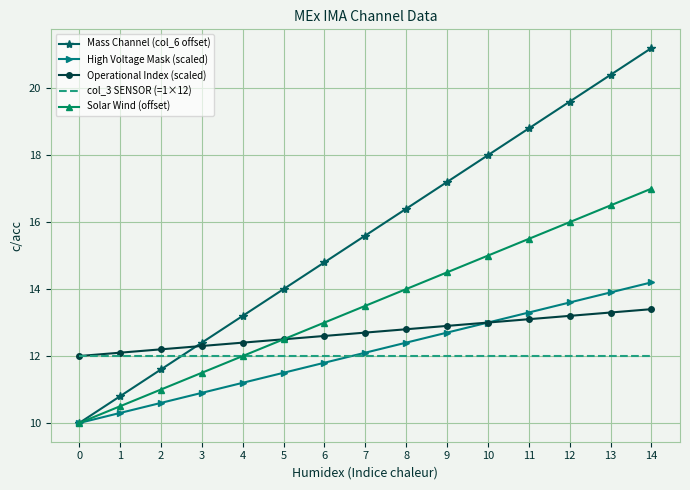

Is the value of col_3 SENSOR (=1×12) at 1 greater than the value of Operational Index (scaled) at 4?

No